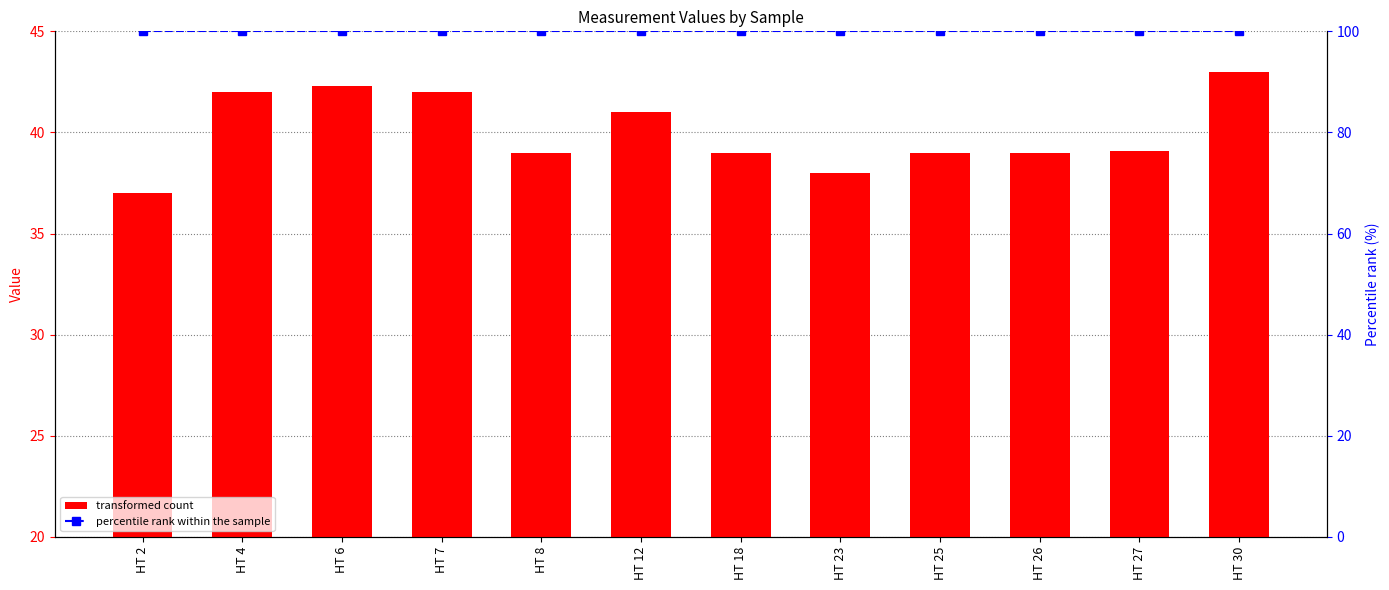

How many data points in row1 are less than 39?

2